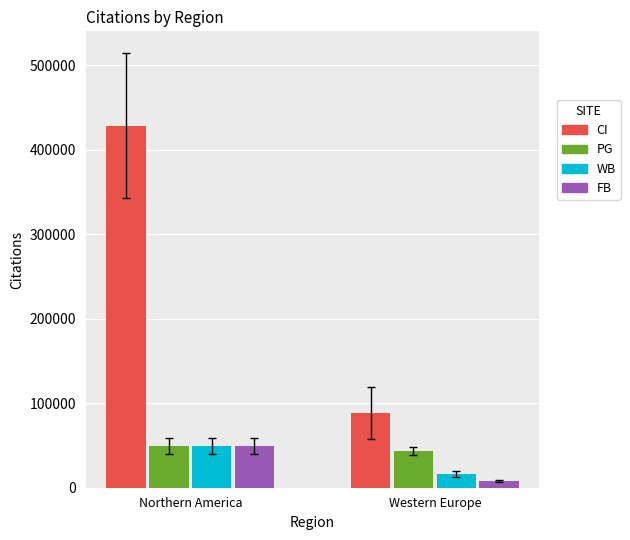

Is the value of CI at Northern America greater than the value of PG at Western Europe?

Yes